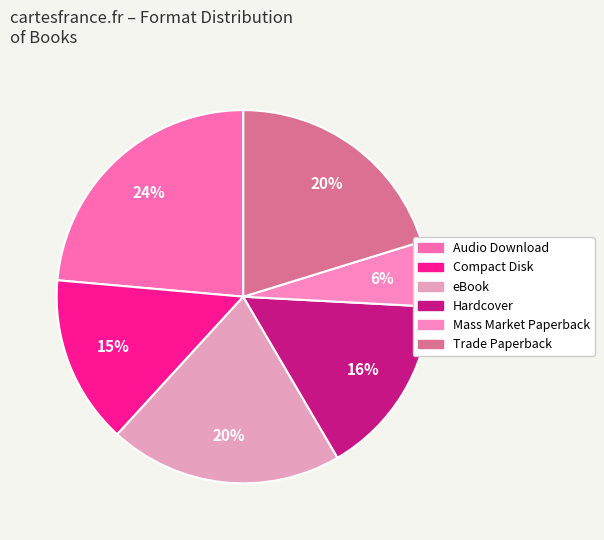

Combined, do eBook and Hardcover account for over 50%?

No